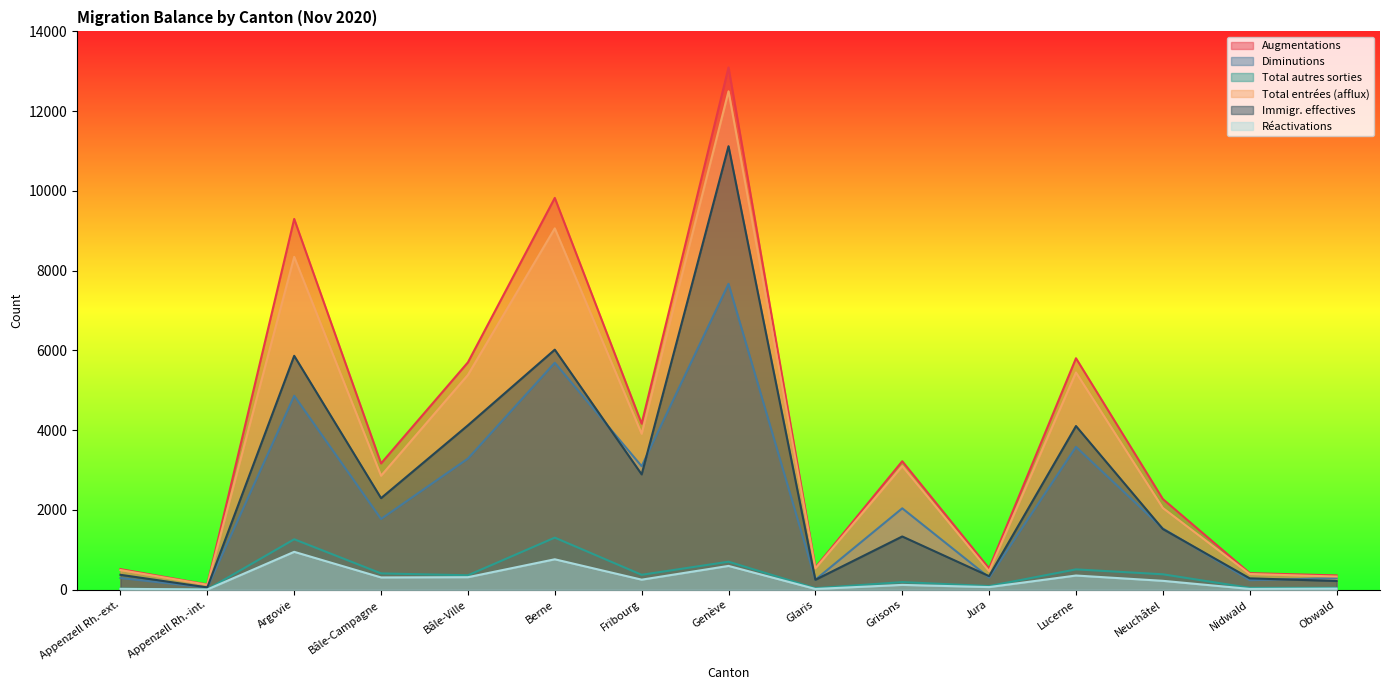

At which label is Réactivations closest to 479?

Genève